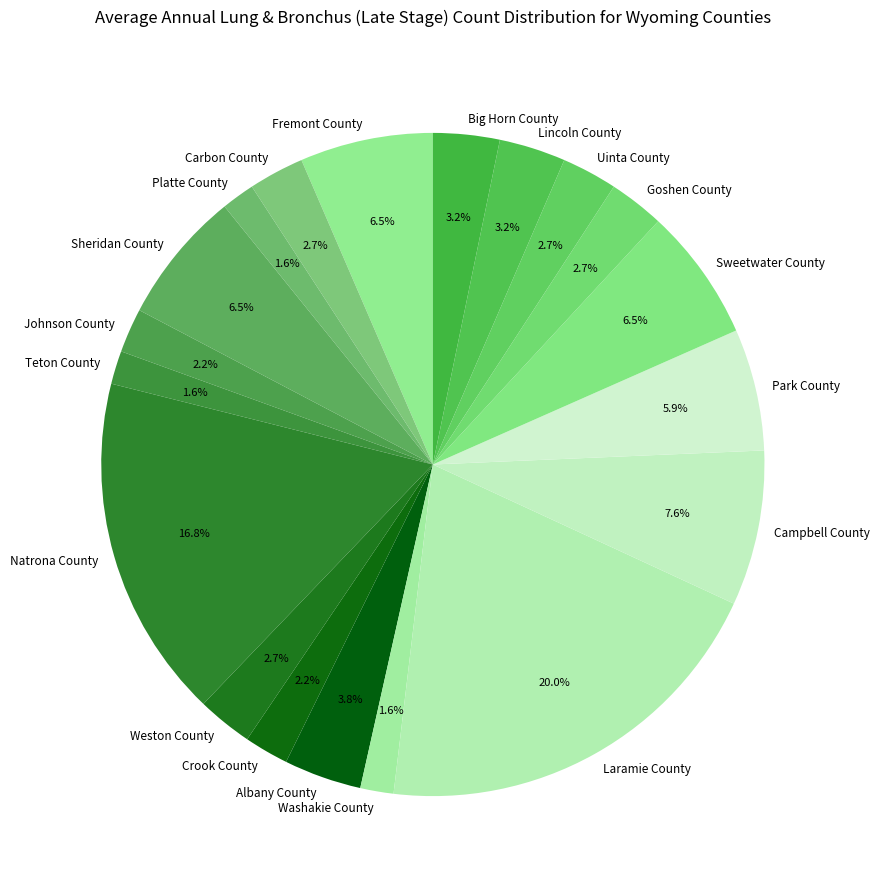

What is the largest slice in the pie chart?

Laramie County